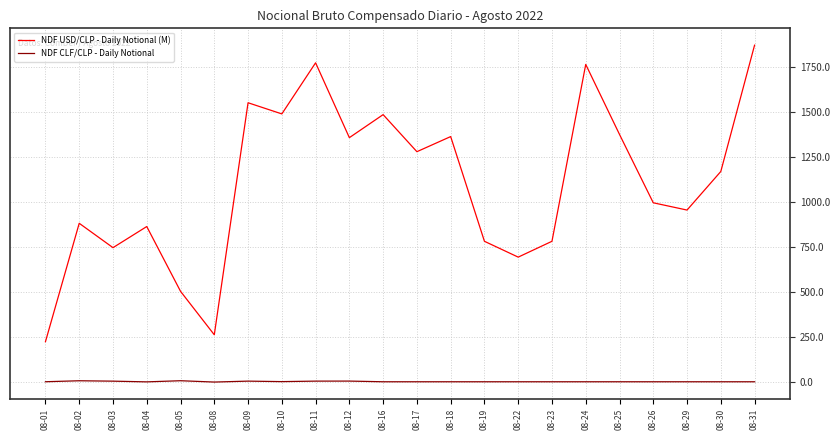

True or false: NDF USD/CLP - Daily Notional (M) and NDF CLF/CLP - Daily Notional cross at least once.

False